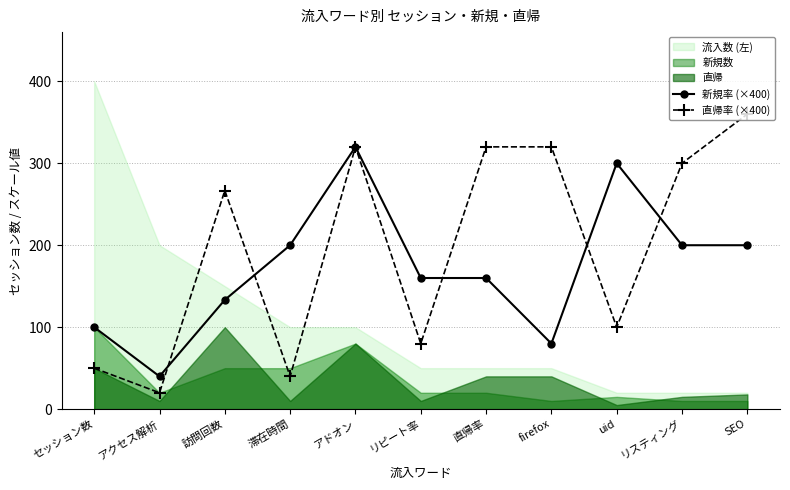

What is the label of the 10th point from the left?

リスティング